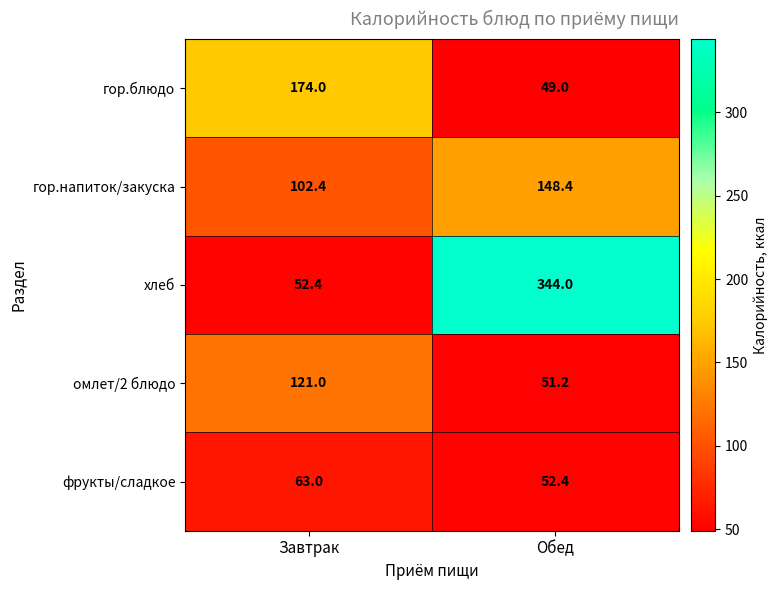

At which category is the sum across all series the highest?

Обед